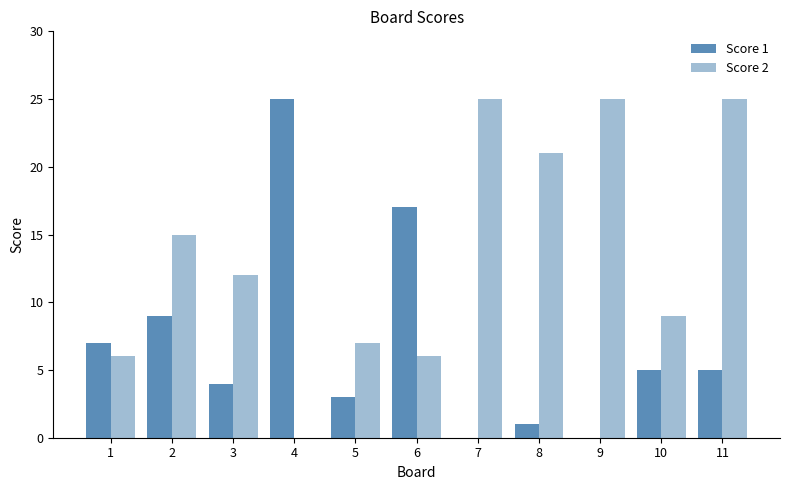

Which series has the largest total across all categories?

Score 2